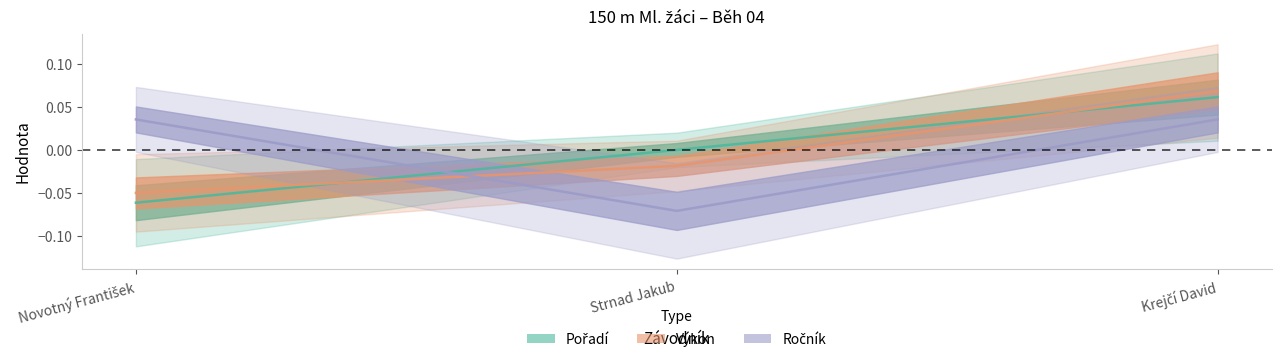

What are all the series names shown in the legend?

Pořadí, Výkon, Ročník